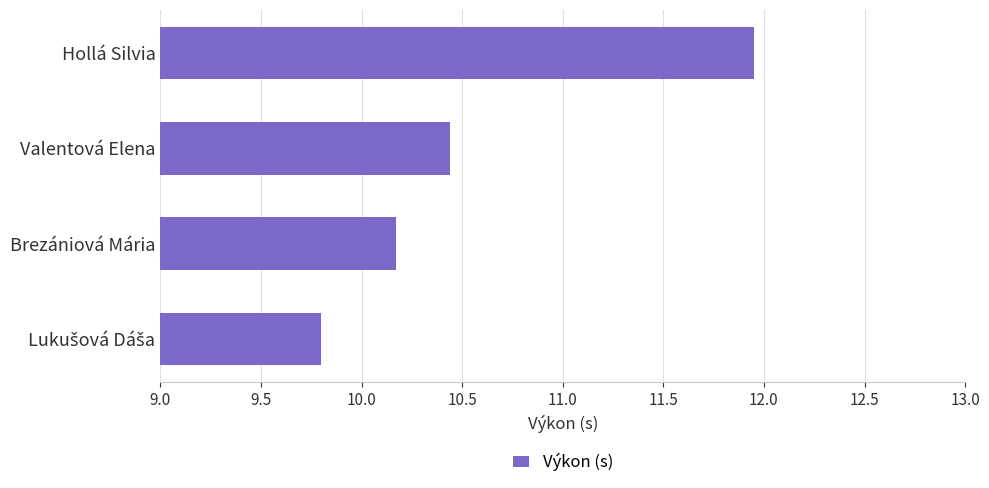

What is the difference between the values at Brezániová Mária and Hollá Silvia?

1.8